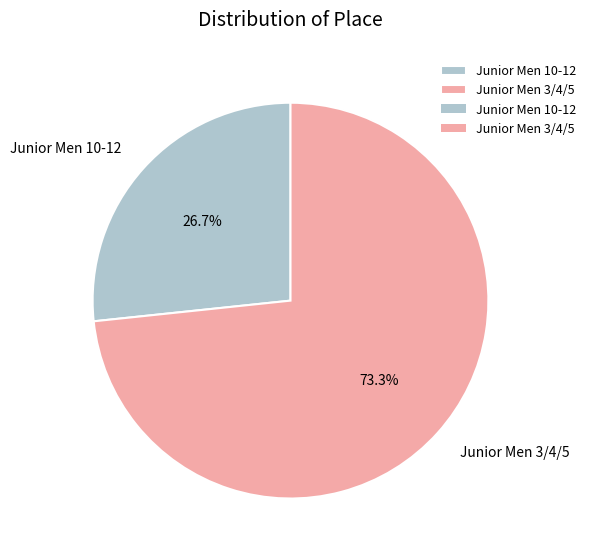

To the nearest percent, what percentage of the pie is Junior Men 3/4/5?

73%